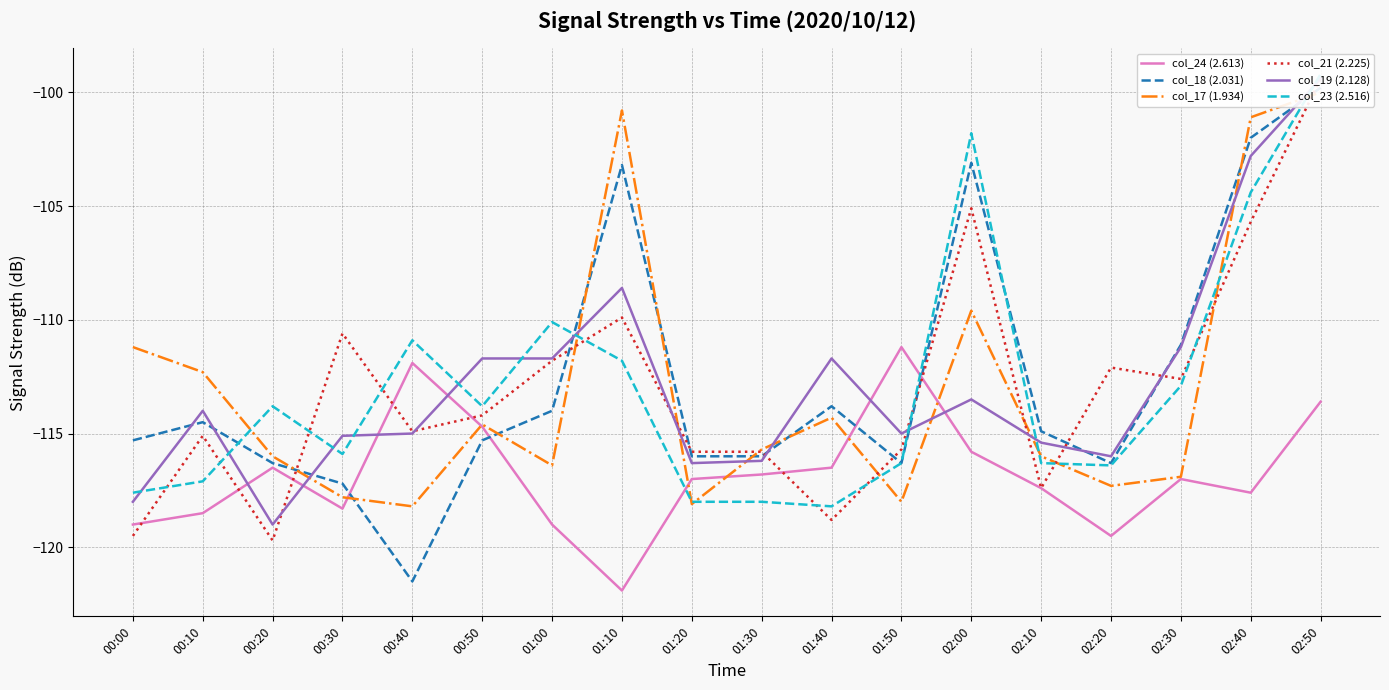

Is it true that col_17 (1.934) equals -151.1 at 01:30?

False